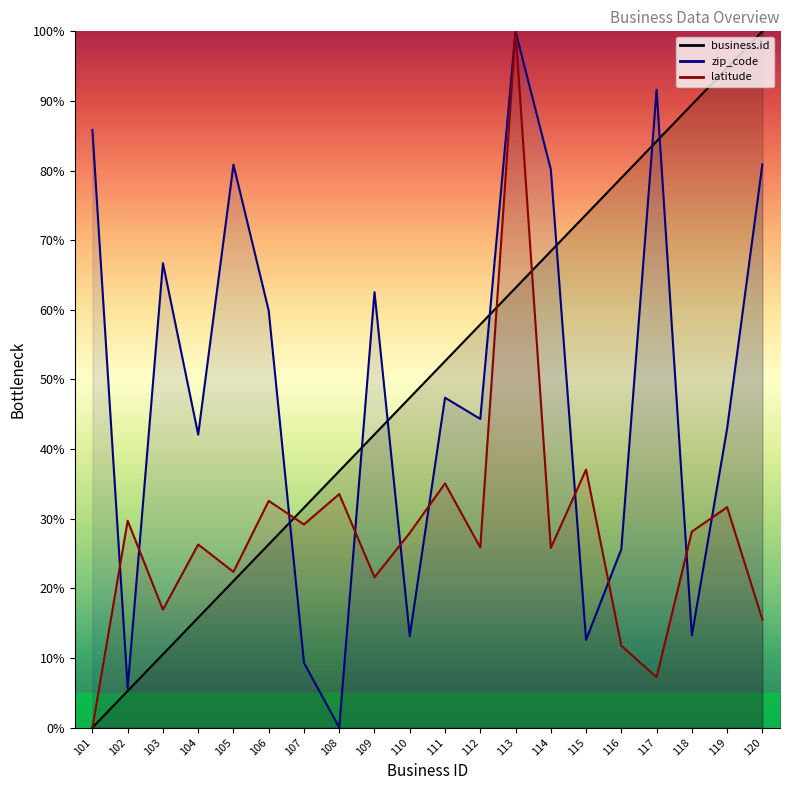

What is the value of the zip_code point at the 12th from the left?

44.3